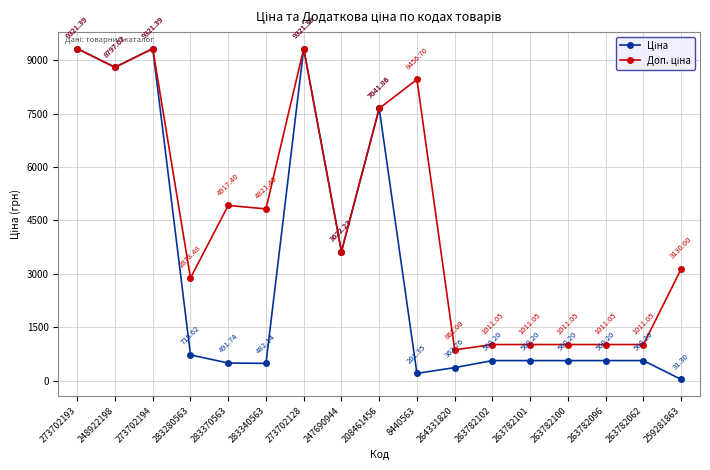

What is the spread (max minus min) of values at 263782062?

450.8